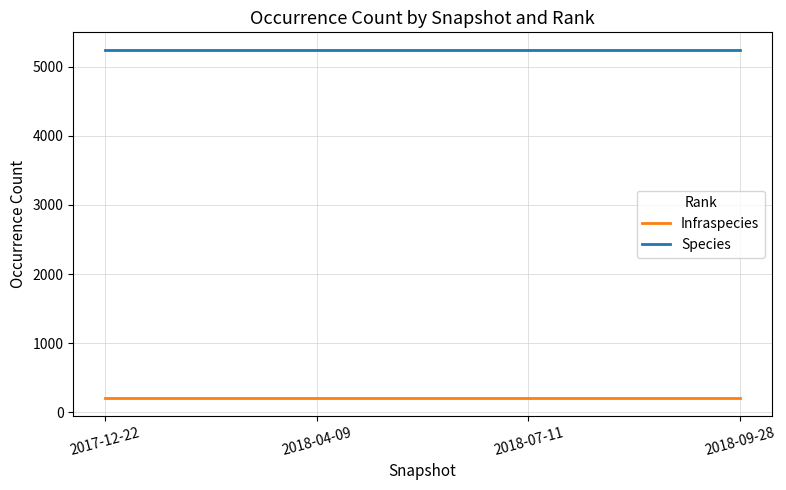

Is the value of Species at 2018-04-09 greater than the value of Infraspecies at 2018-07-11?

Yes